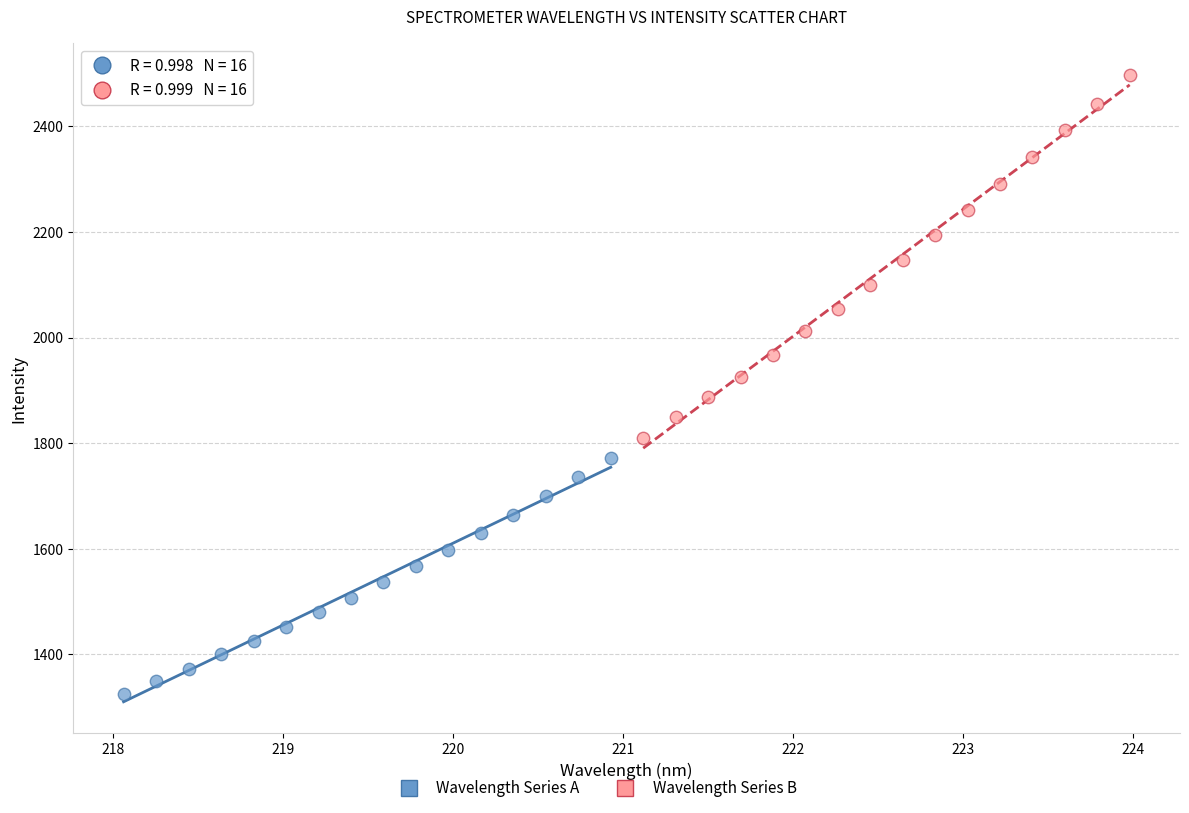

Which series contains the lowest Y value?

Wavelength Series A